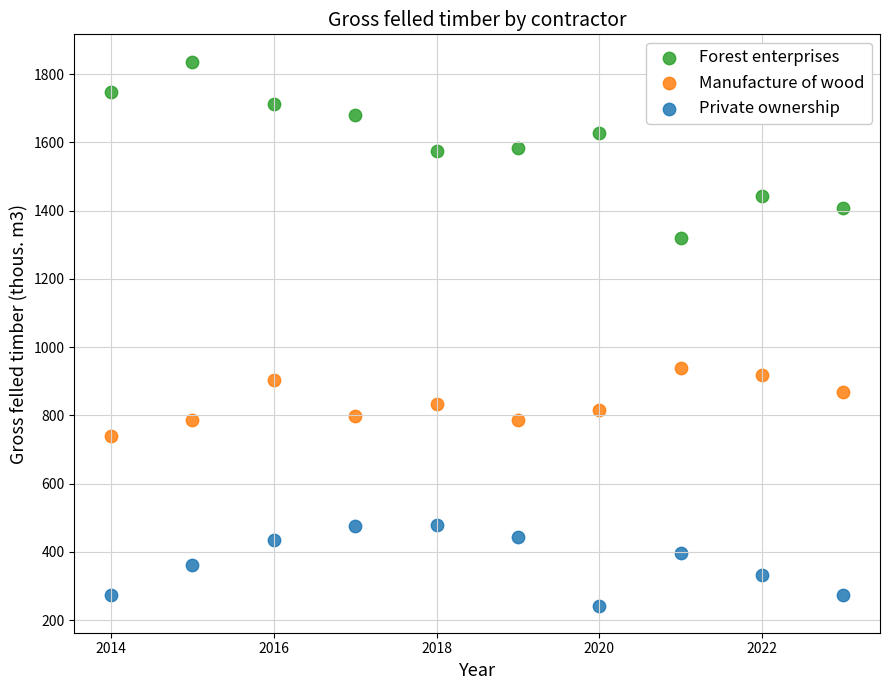

Across all data points, what is the range of X values (max minus min)?

9